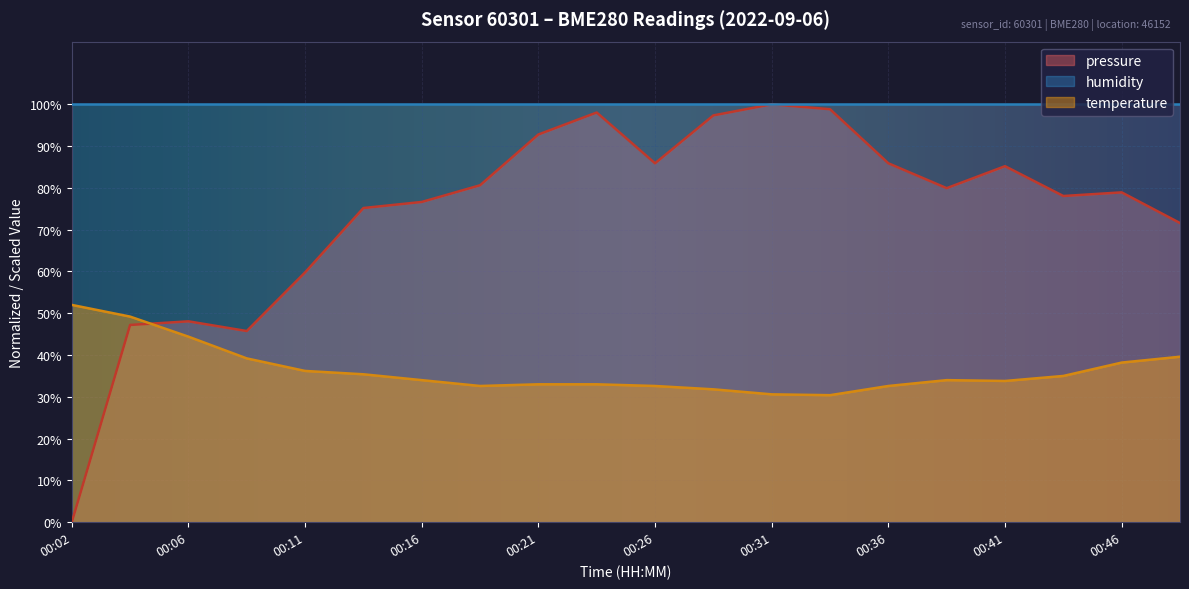

Which series changed the most between 00:02 and 00:16?

pressure